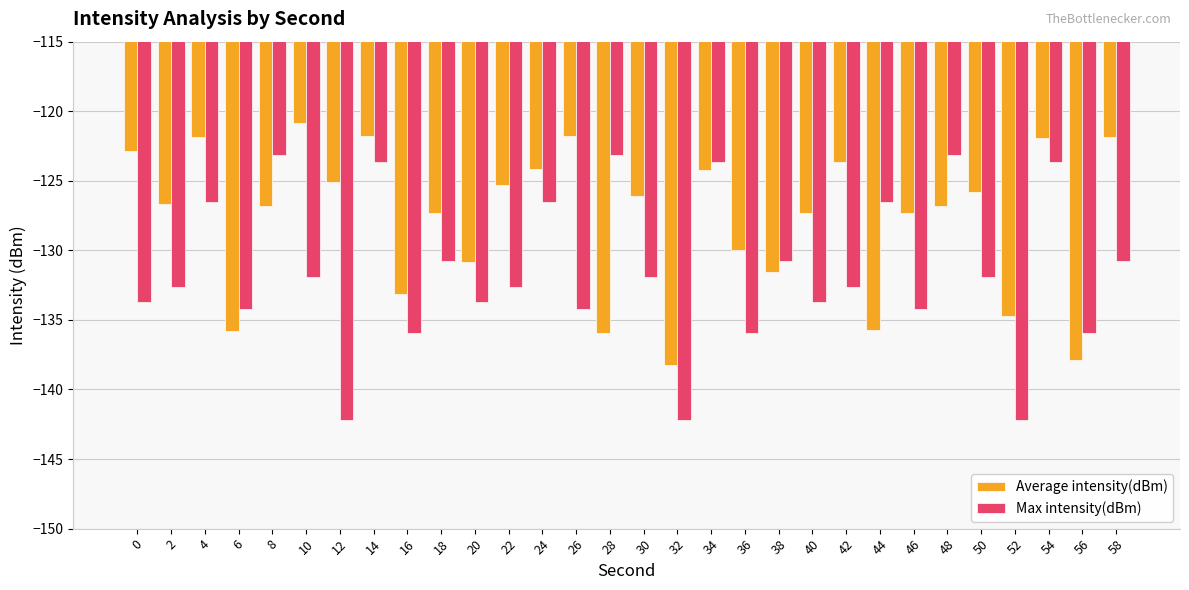

Rank the series by their average value, from highest to lowest.

Average intensity(dBm), Max intensity(dBm)